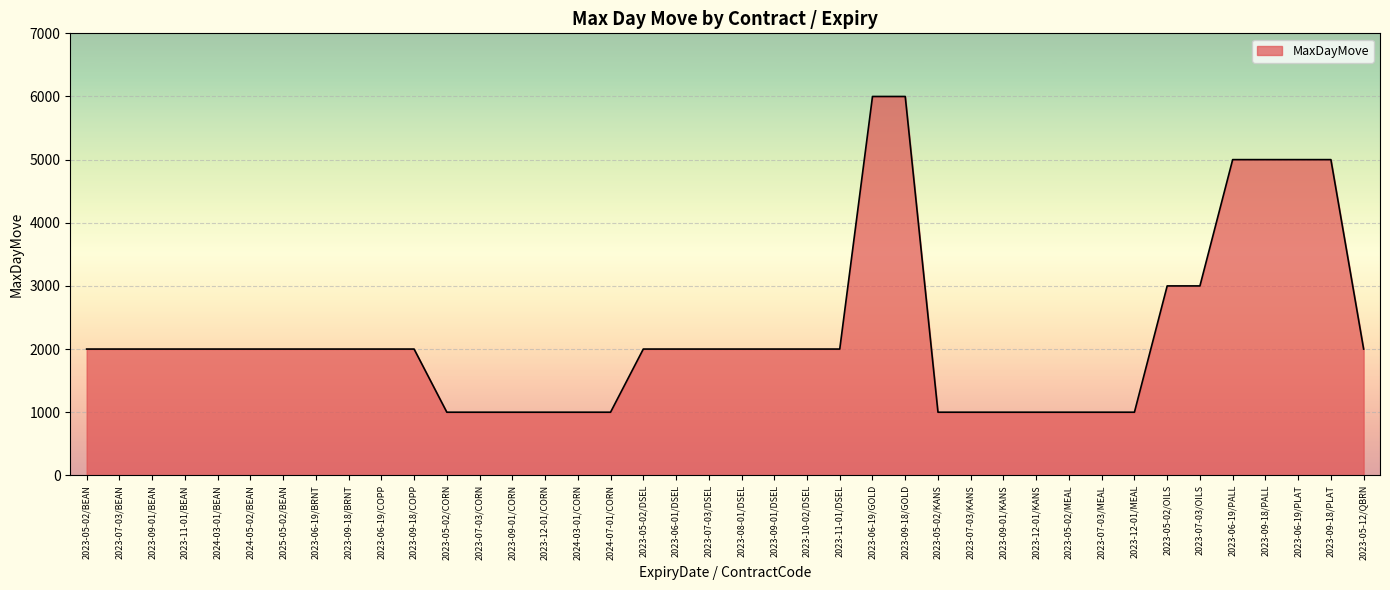

Approximately how many times larger is the value at 2023-06-19/BRNT compared to 2023-07-03/MEAL?

2.0